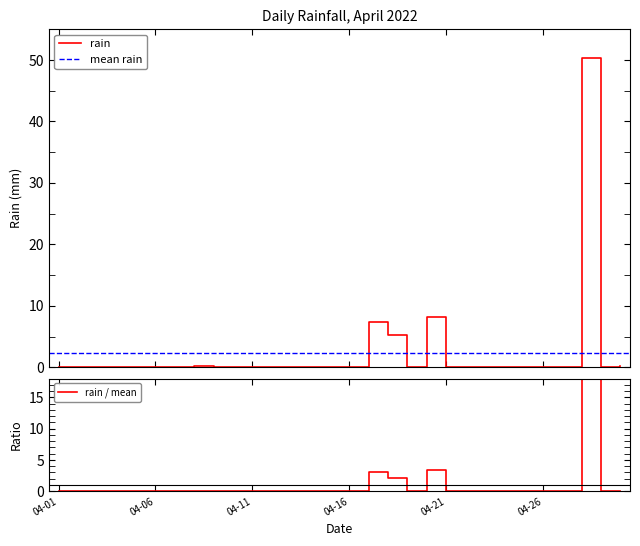

What is the maximum value shown in the chart?

50.4